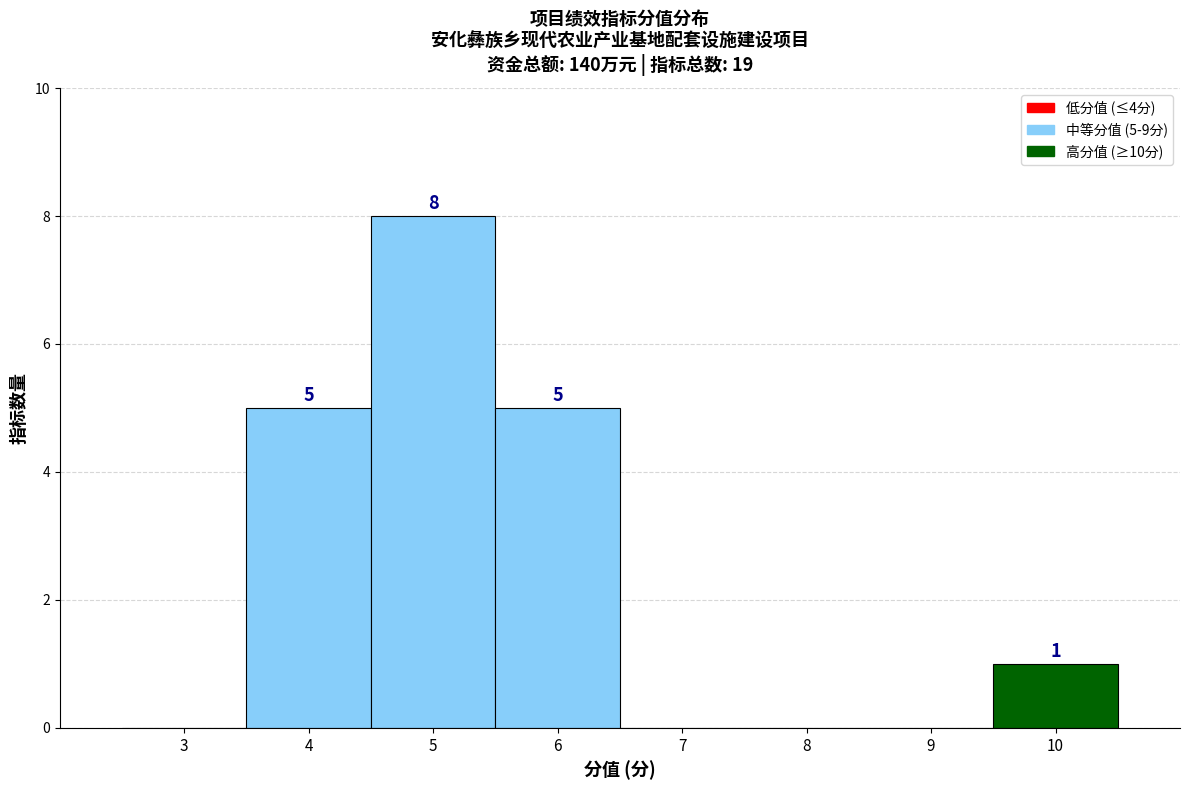

Reading right to left, what are all the values shown in this chart?

10=1	9=0	8=0	7=0	6=5	5=8	4=5	3=0